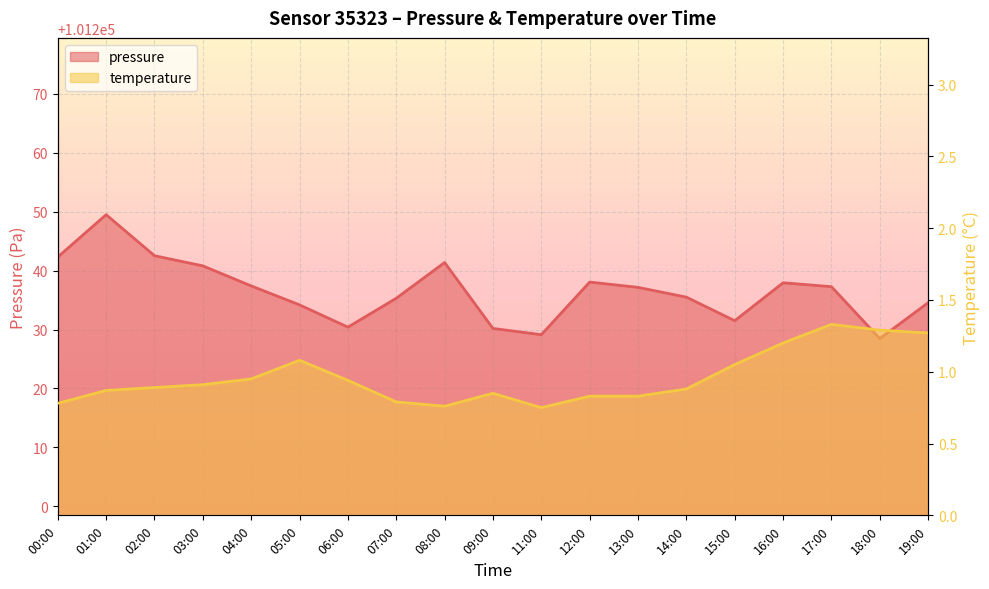

What is the difference between the temperature values at 15:00 and 06:00?

0.1